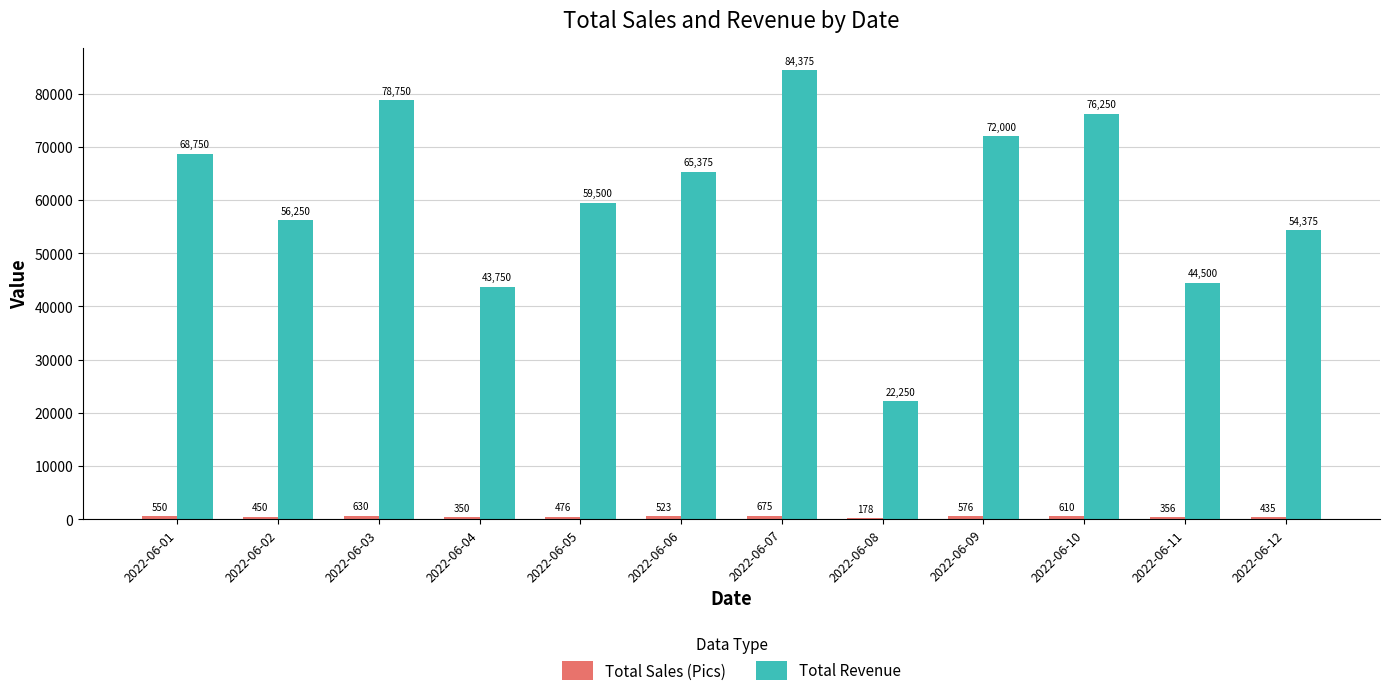

At which category is the sum across all series the highest?

2022-06-07